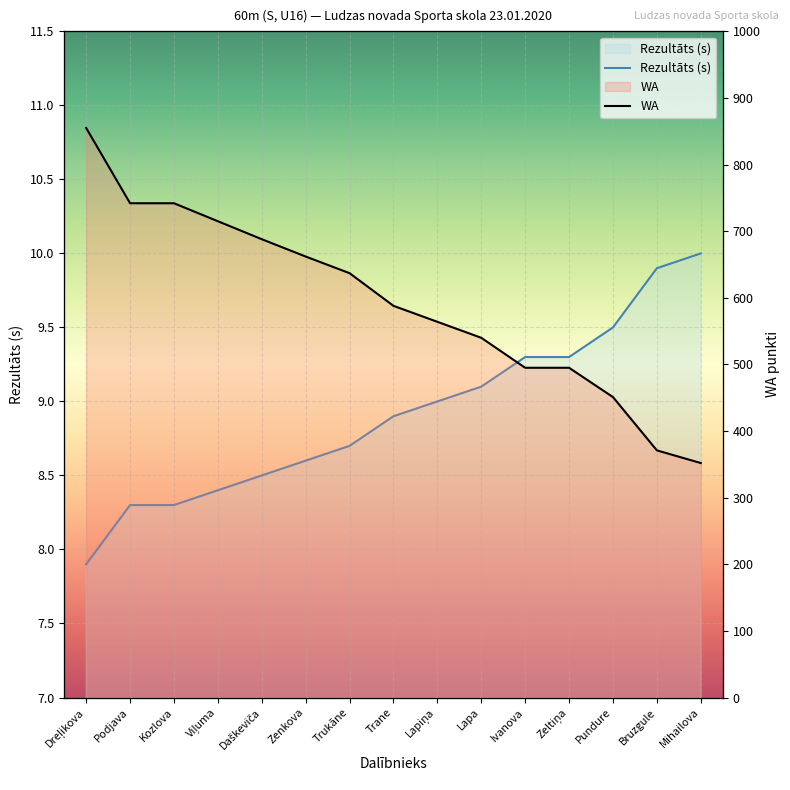

What are all the series names shown in the legend?

Rezultāts, WA